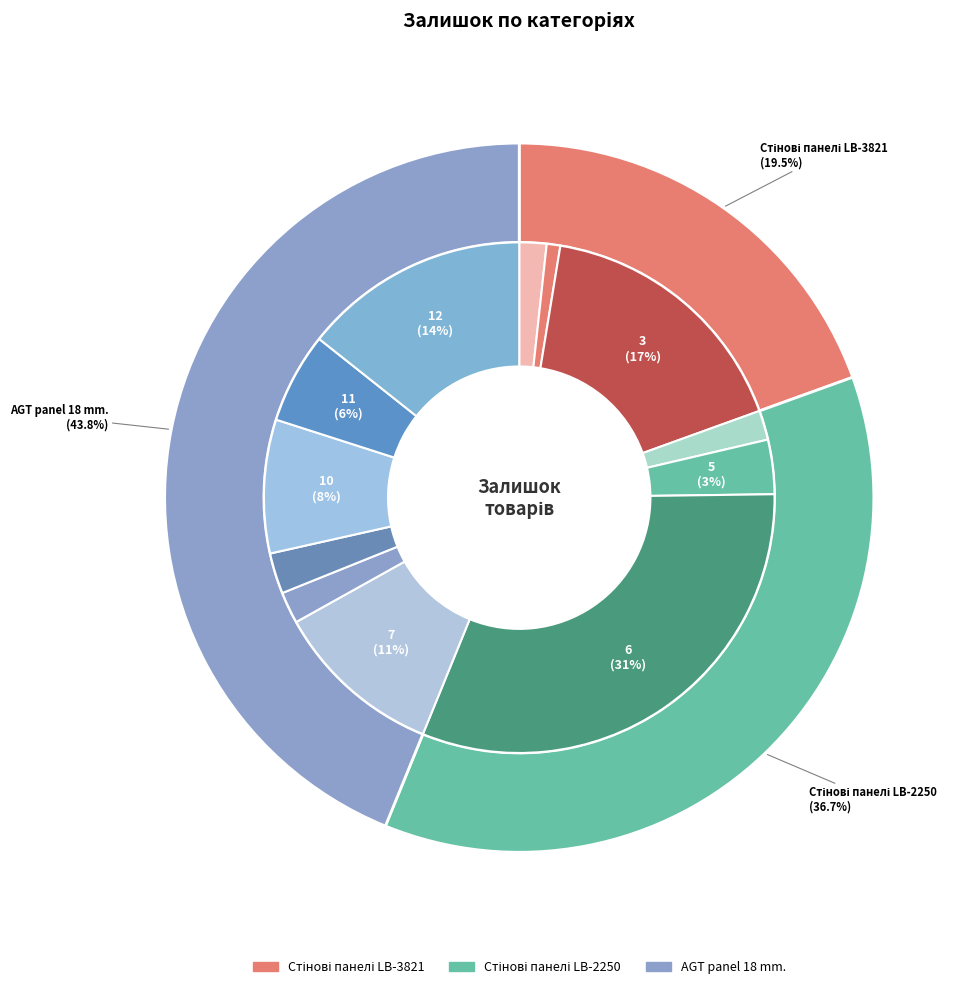

Is there a majority slice in this chart?

No